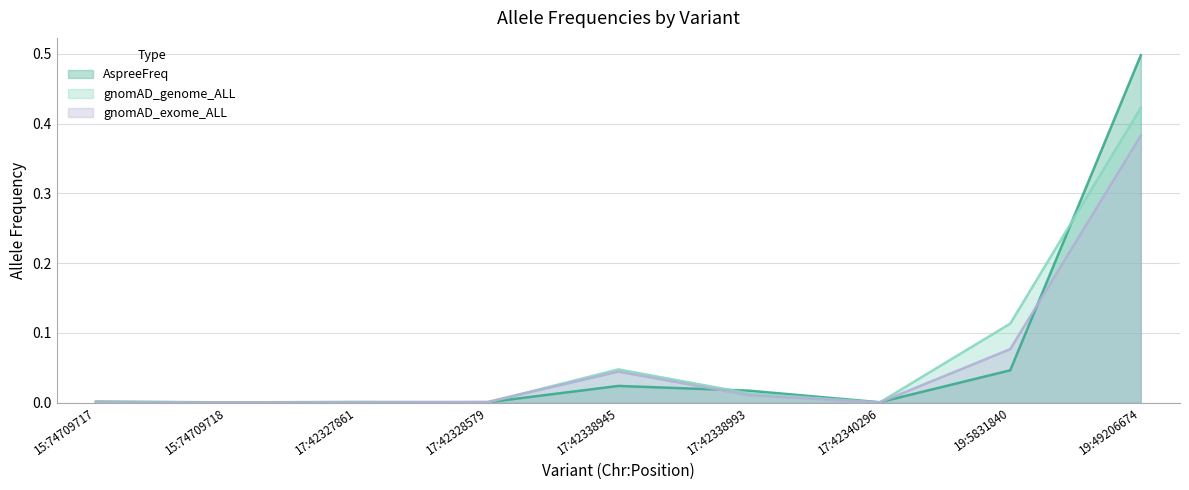

Rank the categories by gnomAD_exome_ALL value from highest to lowest.

19:49206674, 19:5831840, 17:42338945, 17:42338993, 17:42328579, 15:74709717, 17:42327861, 15:74709718, 17:42340296